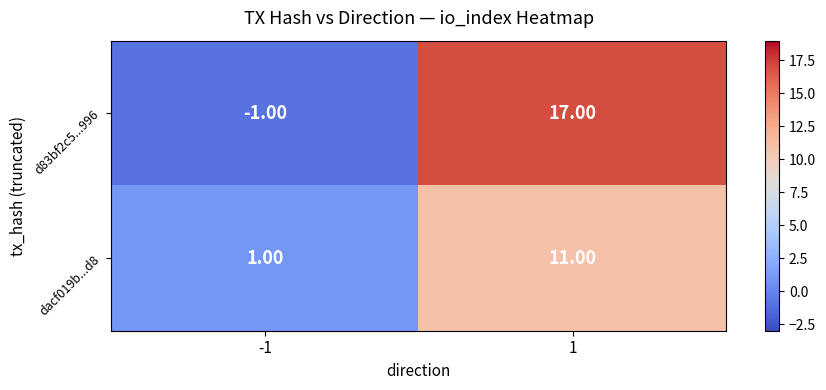

Which series has the largest total across all categories?

d83bf2c5...996